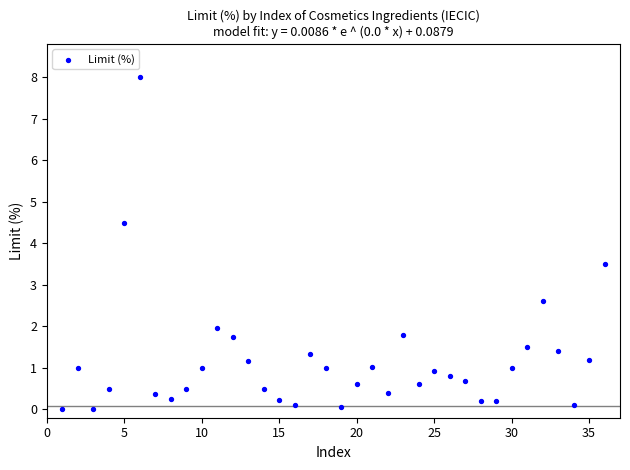

What is the range of Y values (max minus min)?

8.0